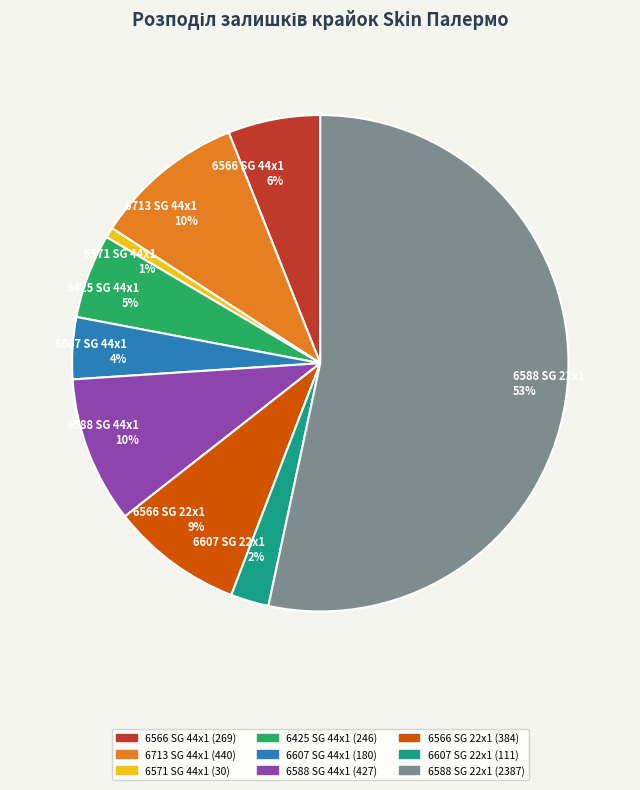

Is it true that 6588 SG 44x1 is 17% of the pie?

False